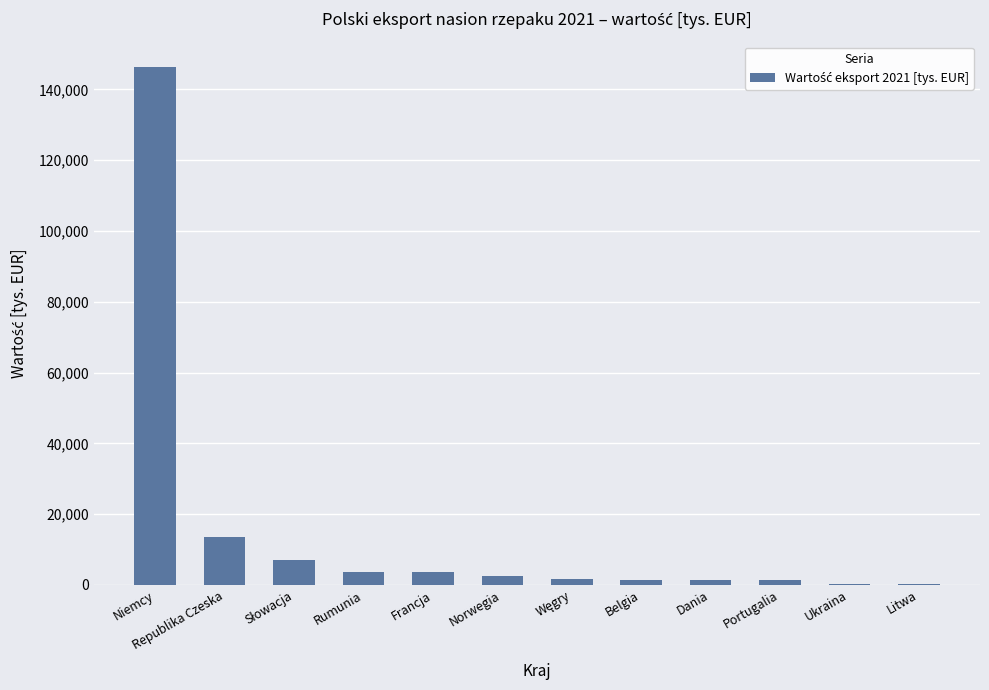

What is the change in value from Niemcy to Francja?

-142544.2